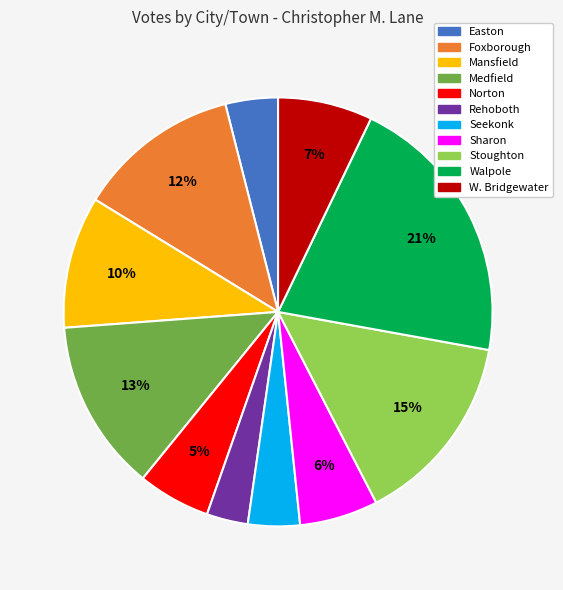

To the nearest percent, what is the difference between the Easton and Sharon slice percentages?

2%